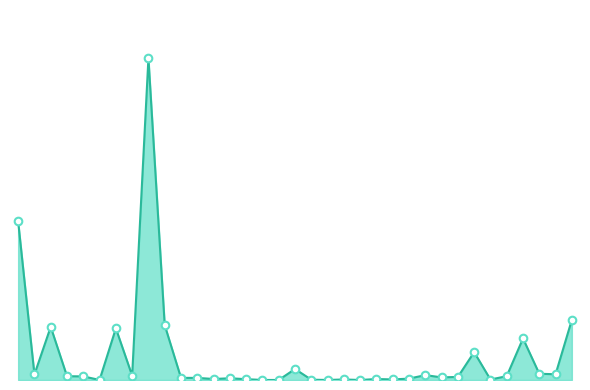

Does the chart have visible grid lines?

No